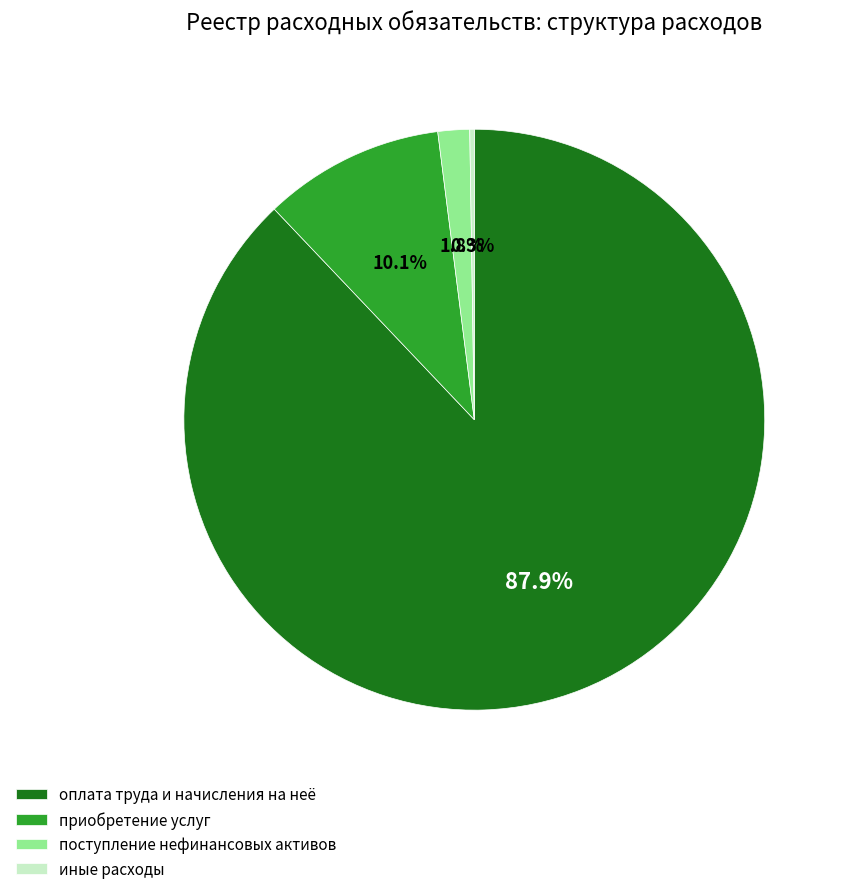

What percentage is the оплата труда и начисления на неё slice, to the nearest percent?

88%